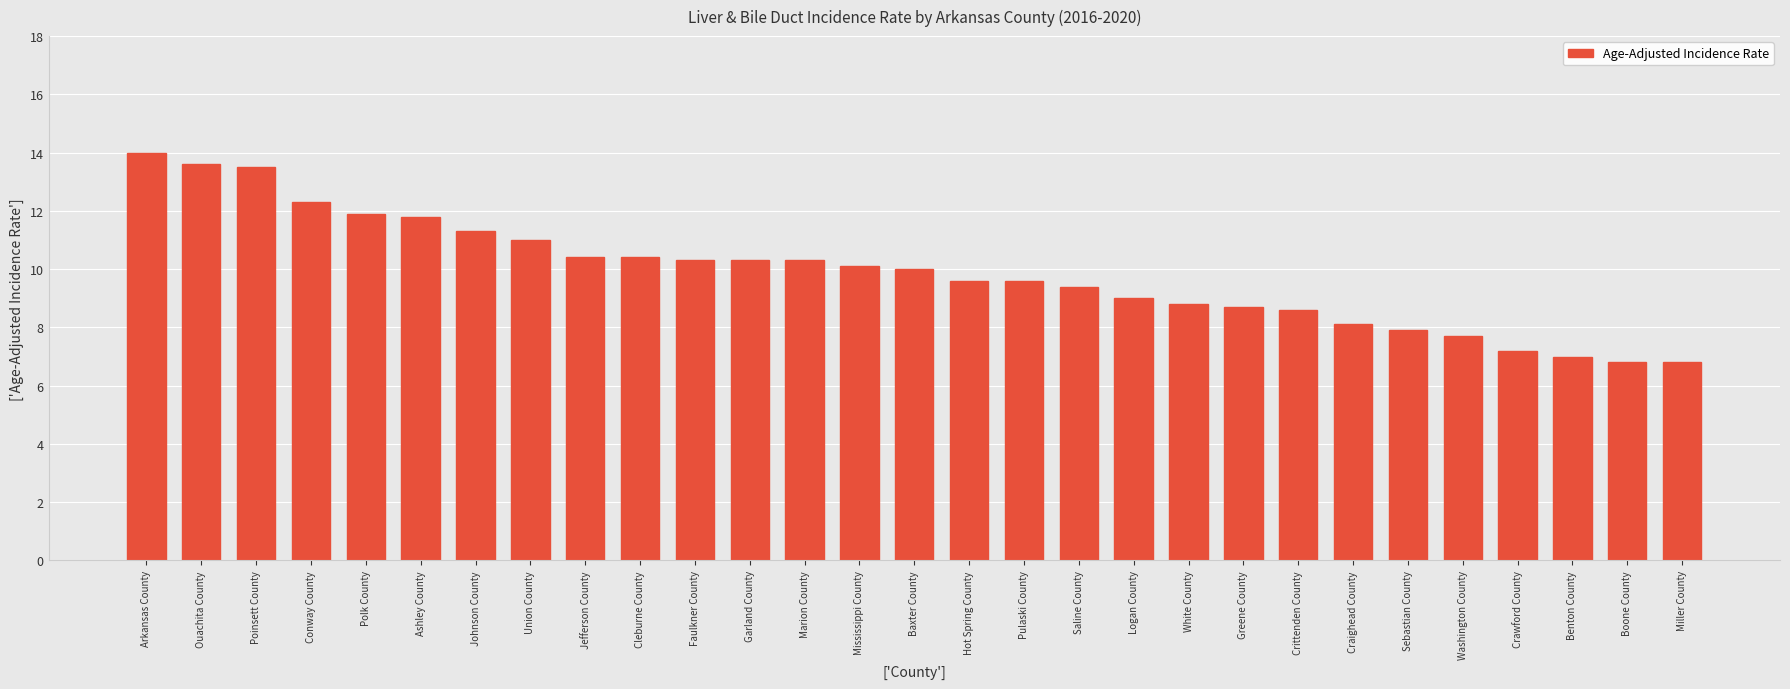

Reading right to left, list all the values displayed in this chart.

6.8	6.8	7.0	7.2	7.7	7.9	8.1	8.6	8.7	8.8	9.0	9.4	9.6	9.6	10.0	10.1	10.3	10.3	10.3	10.4	10.4	11.0	11.3	11.8	11.9	12.3	13.5	13.6	14.0